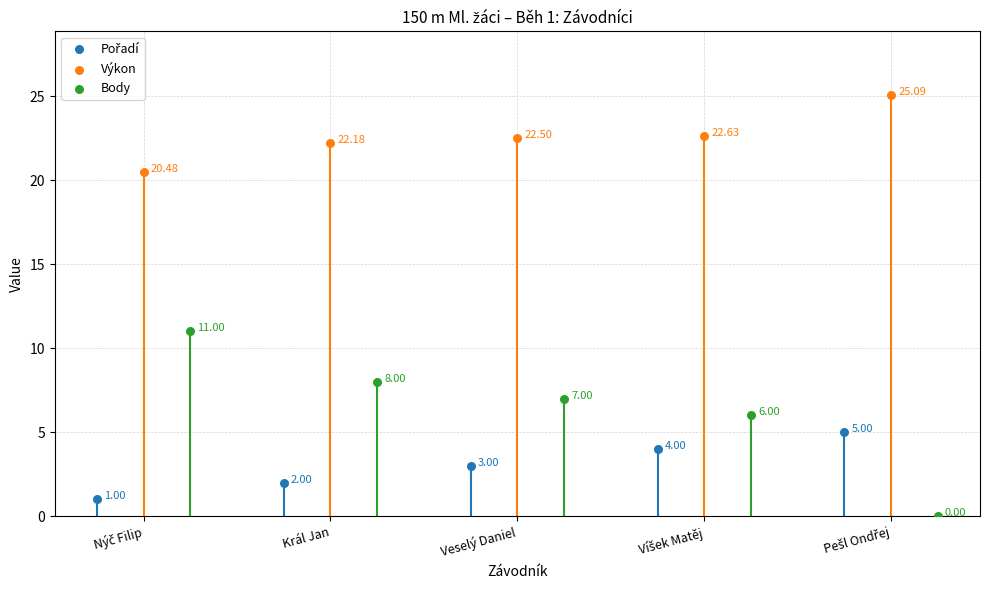

Which series has the largest total across all categories?

Výkon